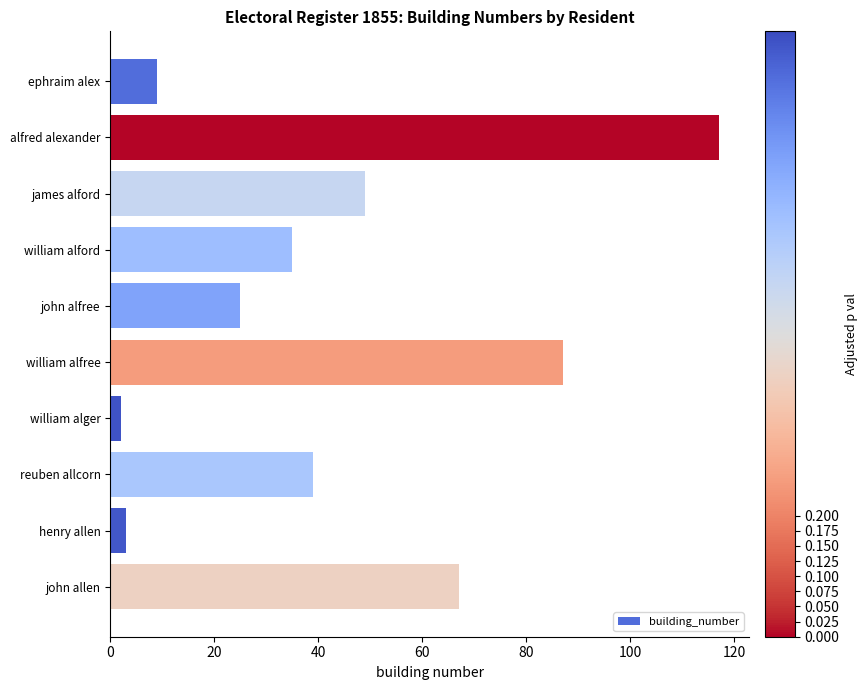

Rank the categories by value from highest to lowest.

alfred alexander, william alfree, john allen, james alford, reuben allcorn, william alford, john alfree, ephraim alex, henry allen, william alger